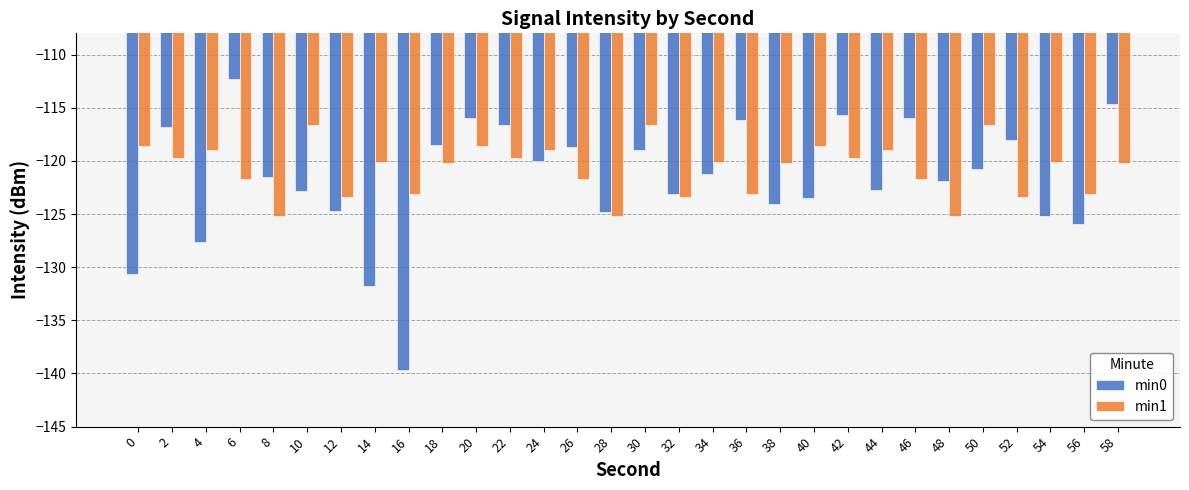

Is it true that min1 equals -55.5 at 52?

False